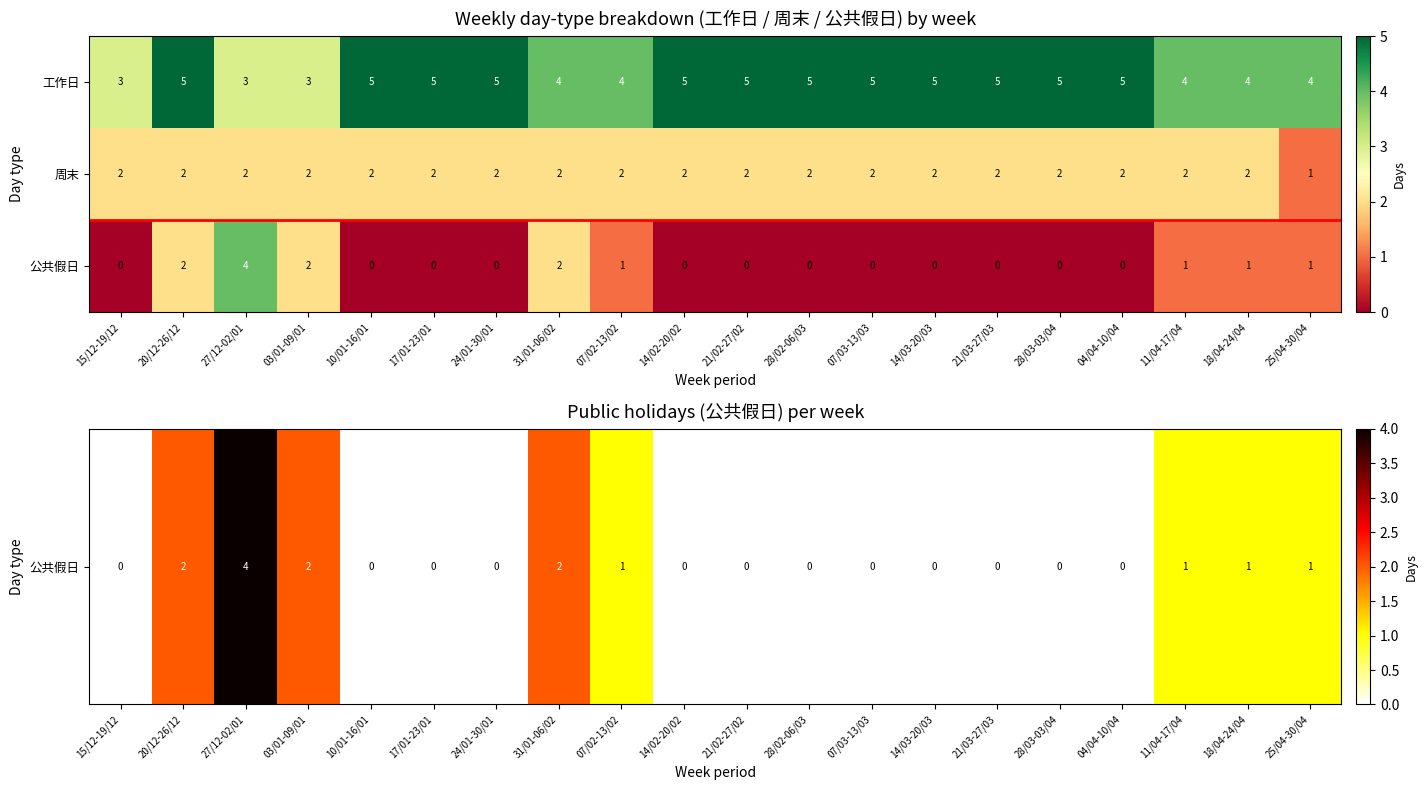

How many distinct data groups are displayed?

3